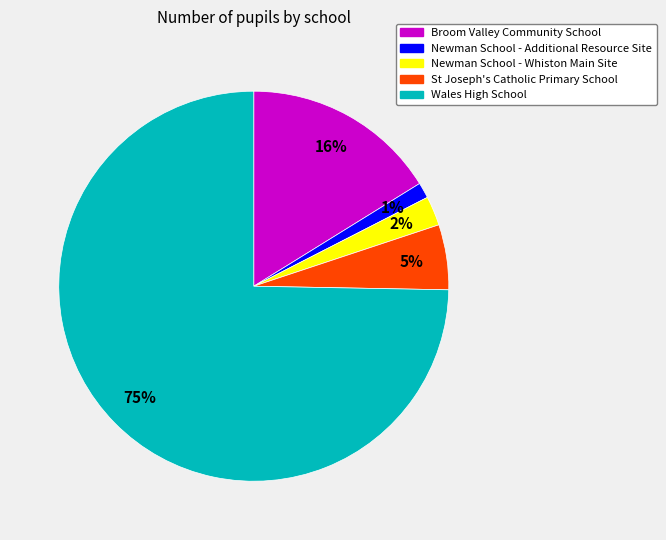

True or false: Broom Valley Community School accounts for 16% of the total.

True